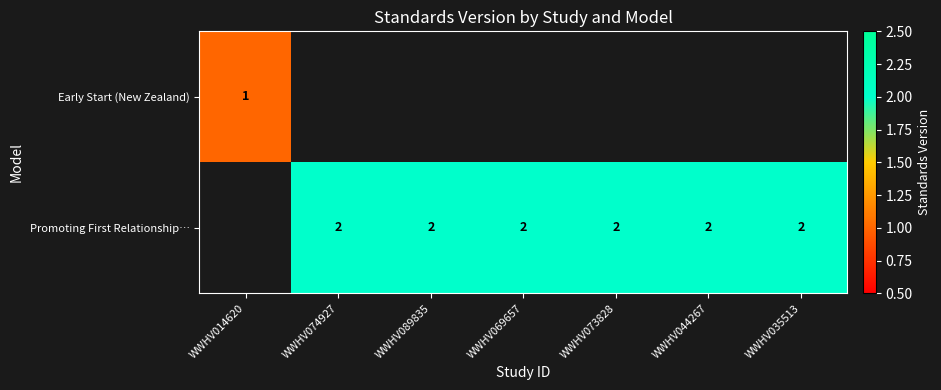

Between WWHV035513 and WWHV074927, which is larger?

WWHV074927